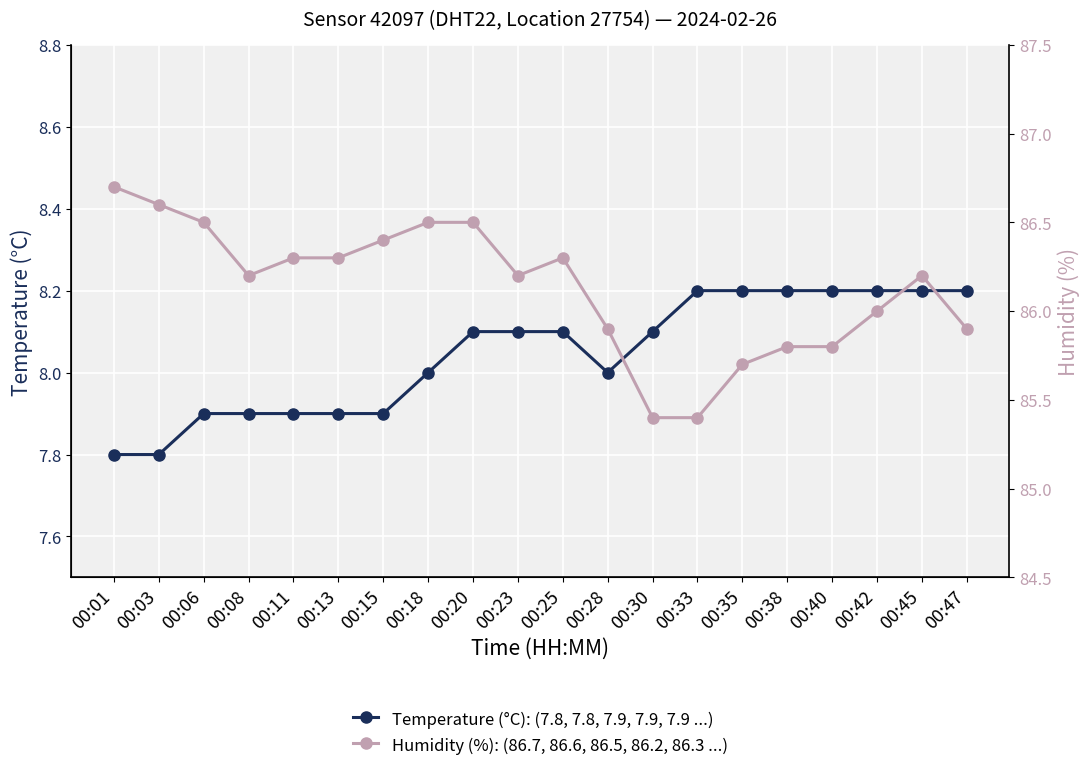

True or false: Temperature (°C): (7.8, 7.8, 7.9, 7.9, 7.9 ...) and Humidity (%): (86.7, 86.6, 86.5, 86.2, 86.3 ...) cross at least once.

False